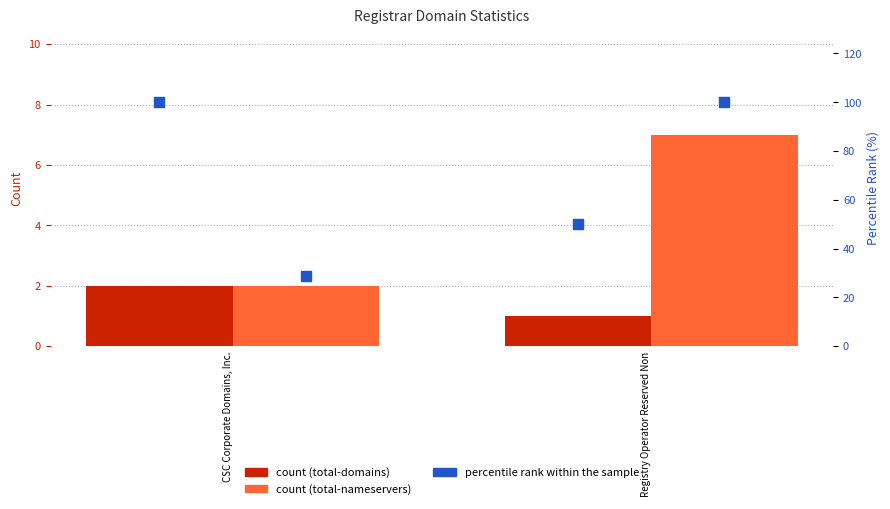

Is the value of total-domains at CSC Corporate Domains, Inc. greater than the value of total-nameservers at CSC Corporate Domains, Inc.?

No